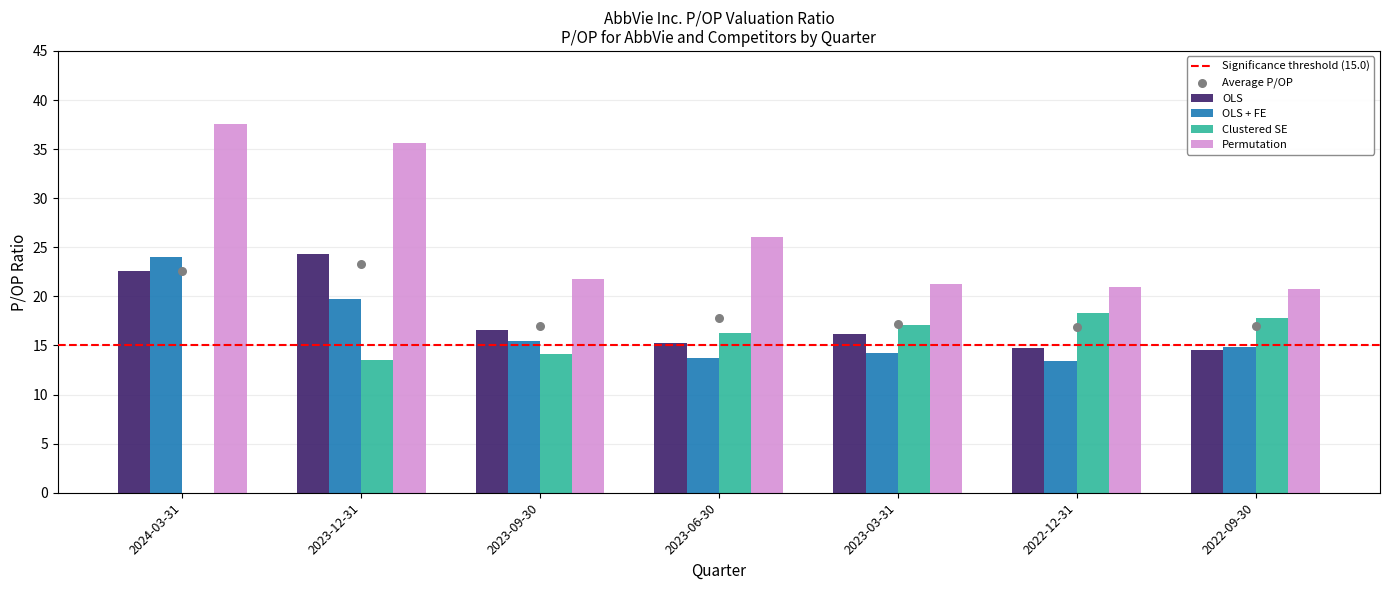

Which series has the largest Y range (max minus min)?

Clustered SE